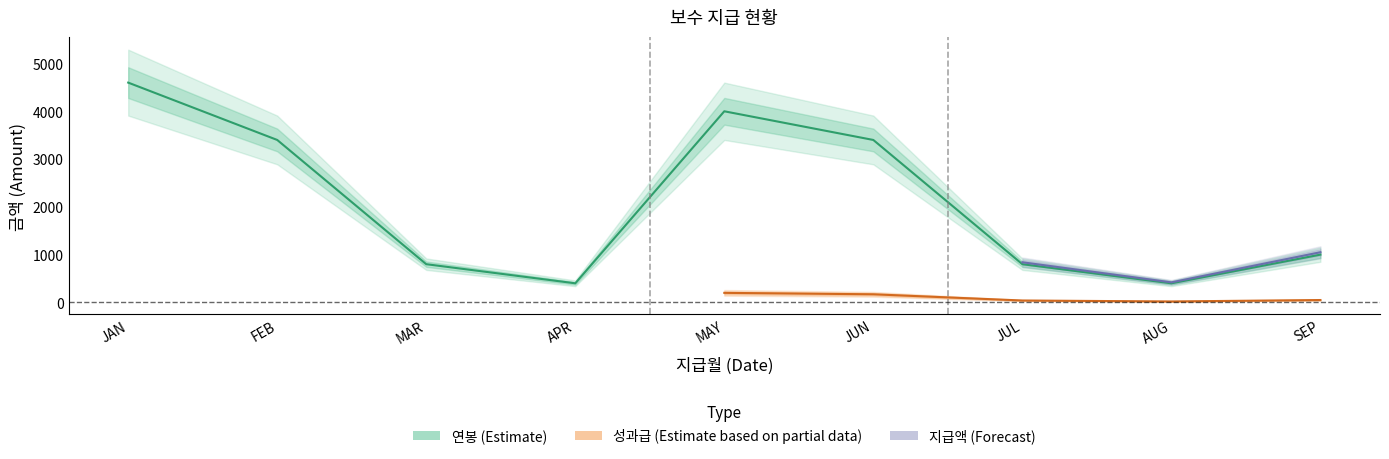

At which category is the sum across all series the highest?

JAN